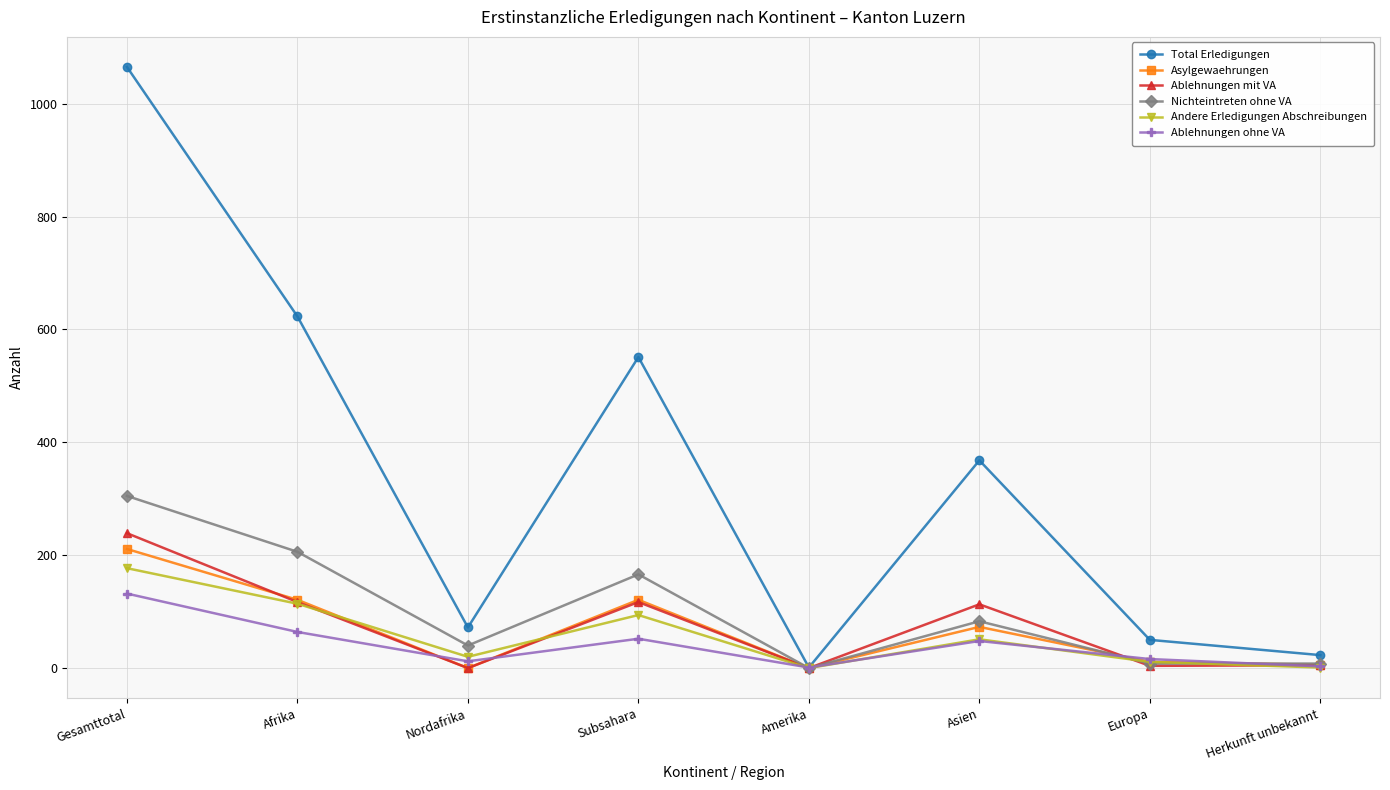

How many interior local peaks does the Ablehnungen mit VA series have?

2